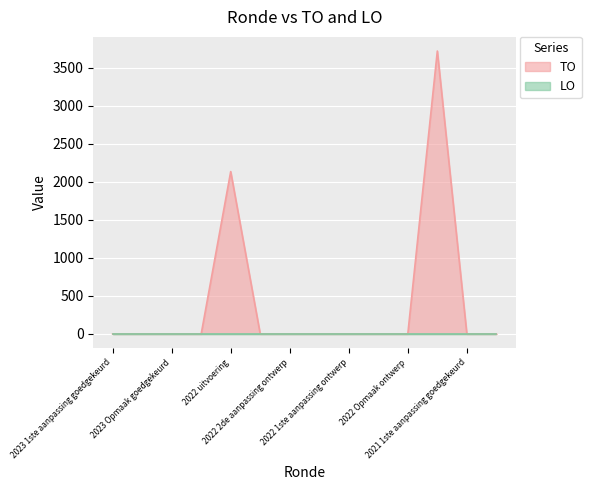

Reading left to right, list all the values displayed in this chart.

0	0	0	0	2134	0	0	0	0	0	0	3718	0	0